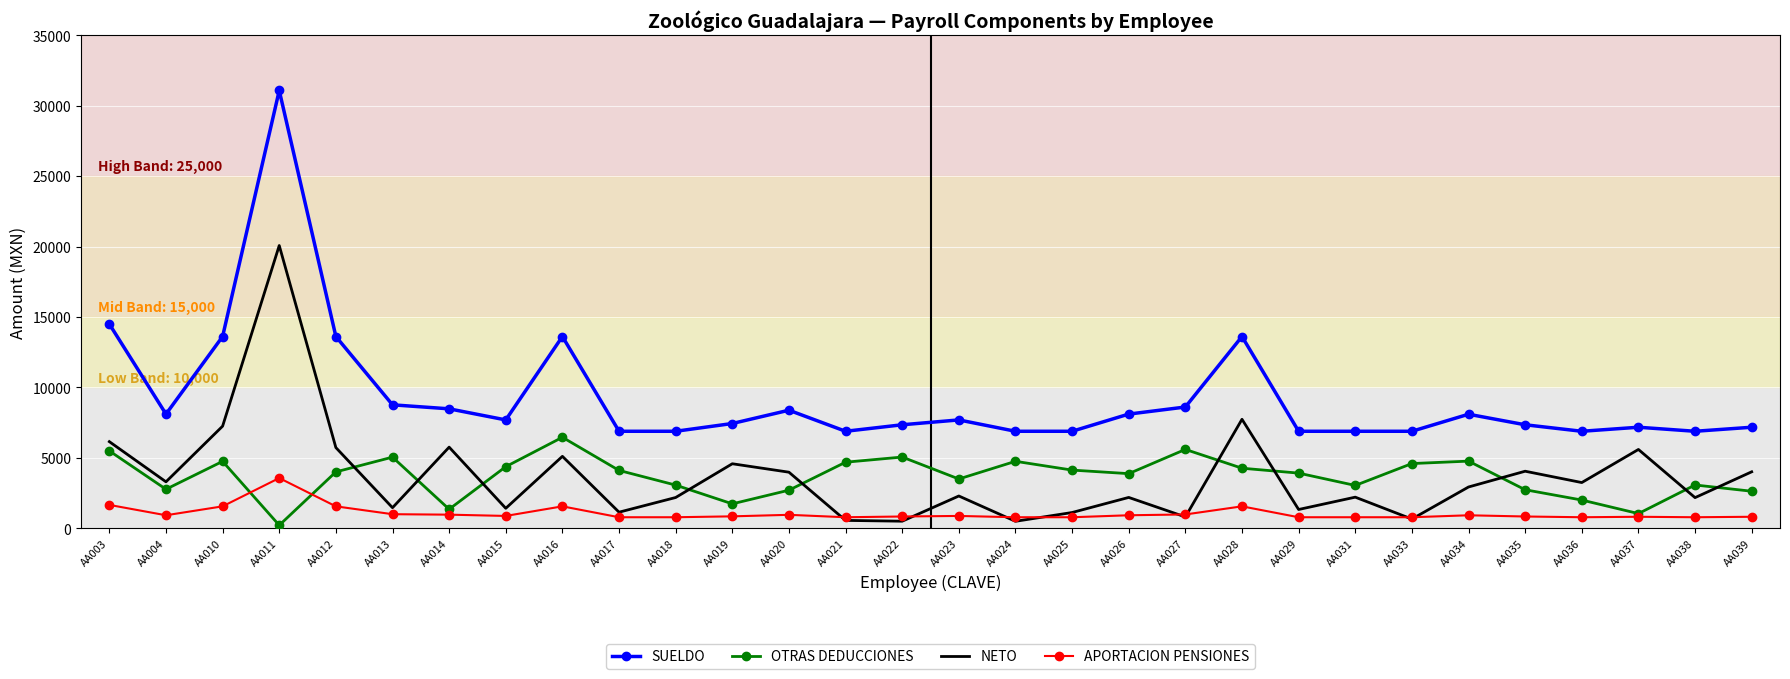

What is the approximate value of APORTACION PENSIONES at AA004?

932.7